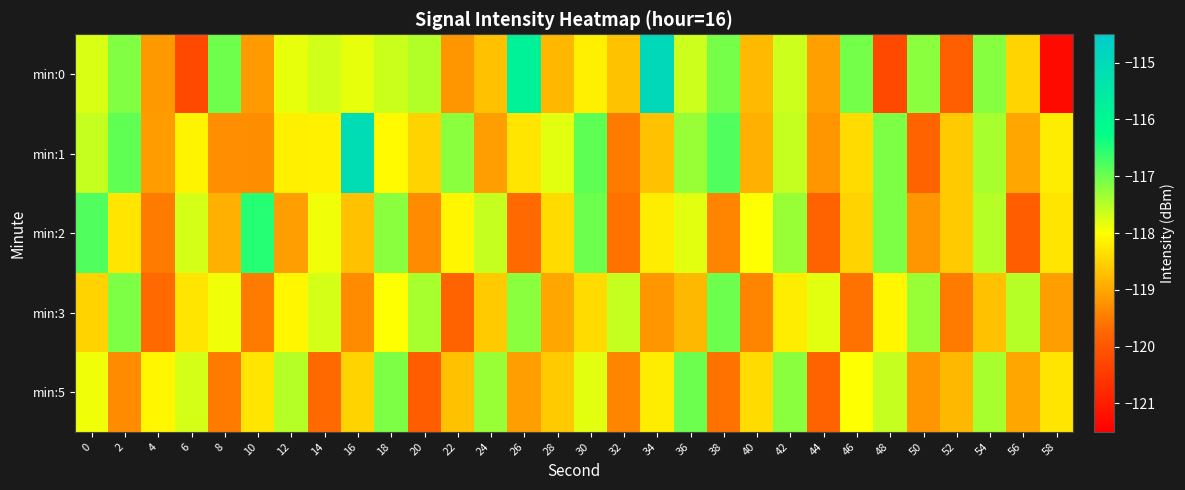

Reading right to left, transcribe all the data shown in this chart.

min:0: 58=-121.3	56=-118.5	54=-117.2	52=-119.9	50=-117.2	48=-120.2	46=-117.0	44=-119.1	42=-117.7	40=-118.8	38=-117.1	36=-117.6	34=-114.9	32=-118.7	30=-118.2	28=-118.8	26=-115.8	24=-118.7	22=-119.2	20=-117.5	18=-117.6	16=-117.8	14=-117.7	12=-117.8	10=-119.1	8=-117.0	6=-120.2	4=-119.2	2=-117.1	0=-117.7
min:1: 58=-118.2	56=-119.0	54=-117.4	52=-118.6	50=-119.8	48=-117.1	46=-118.4	44=-119.2	42=-117.6	40=-118.9	38=-116.8	36=-117.3	34=-118.7	32=-119.5	30=-116.9	28=-117.8	26=-118.3	24=-119.1	22=-117.2	20=-118.5	18=-118.0	16=-115.1	14=-118.2	12=-118.2	10=-119.3	8=-119.3	6=-118.1	4=-119.1	2=-116.9	0=-117.6
min:2: 58=-118.3	56=-119.9	54=-117.5	52=-118.6	50=-119.2	48=-117.1	46=-118.5	44=-119.8	42=-117.3	40=-118.0	38=-119.4	36=-117.8	34=-118.2	32=-119.6	30=-117.0	28=-118.4	26=-119.7	24=-117.6	22=-118.1	20=-119.3	18=-117.2	16=-118.7	14=-117.9	12=-119.1	10=-116.5	8=-118.9	6=-117.7	4=-119.5	2=-118.3	0=-116.8
min:3: 58=-119.1	56=-117.5	54=-118.7	52=-119.5	50=-117.3	48=-118.1	46=-119.6	44=-117.8	42=-118.2	40=-119.4	38=-117.0	36=-118.8	34=-119.2	32=-117.6	30=-118.4	28=-119.0	26=-117.2	24=-118.6	22=-119.8	20=-117.4	18=-118.0	16=-119.3	14=-117.7	12=-118.1	10=-119.5	8=-117.9	6=-118.3	4=-119.7	2=-117.1	0=-118.5
min:5: 58=-118.3	56=-119.0	54=-117.4	52=-118.8	50=-119.2	48=-117.6	46=-118.0	44=-119.8	42=-117.2	40=-118.4	38=-119.6	36=-117.0	34=-118.2	32=-119.4	30=-117.8	28=-118.6	26=-119.1	24=-117.3	22=-118.7	20=-119.9	18=-117.1	16=-118.5	14=-119.7	12=-117.5	10=-118.3	8=-119.5	6=-117.7	4=-118.1	2=-119.3	0=-117.9